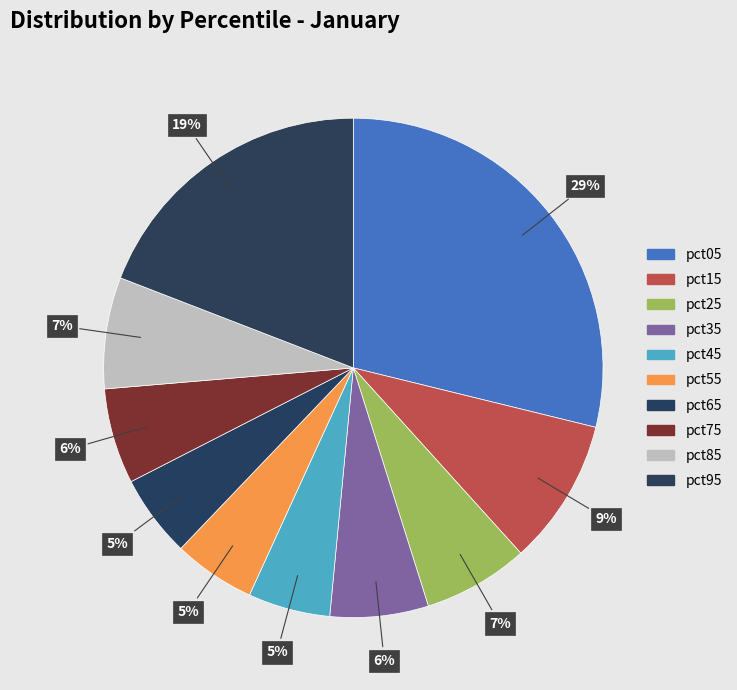

Rank the categories by value from highest to lowest.

pct05, pct95, pct15, pct85, pct25, pct35, pct75, pct65, pct45, pct55